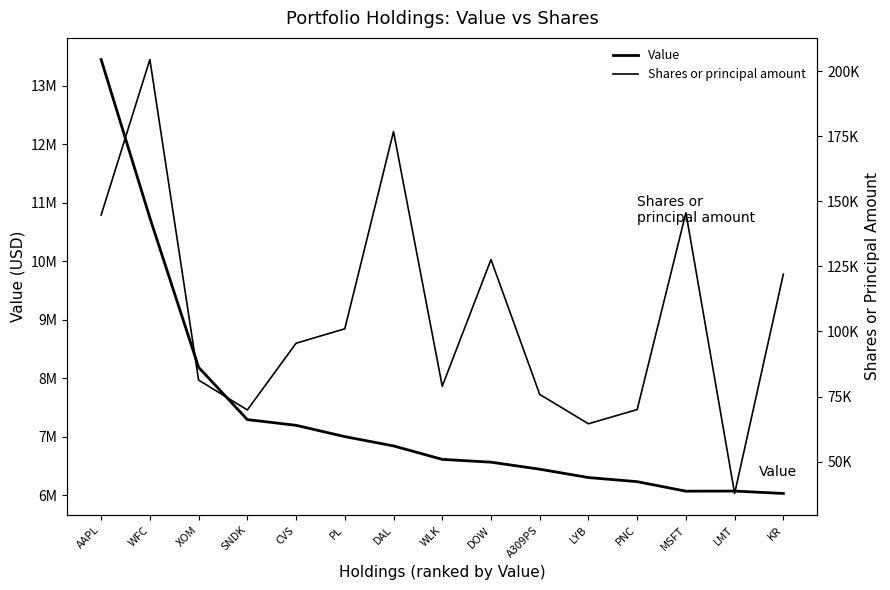

True or false: Value has a value of 2315038 at LYB.

False